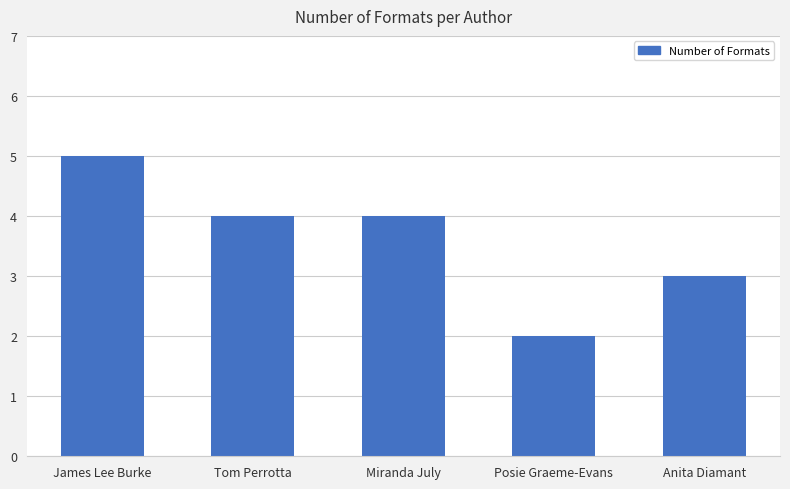

What is the sum of the values at Tom Perrotta and Posie Graeme-Evans?

6